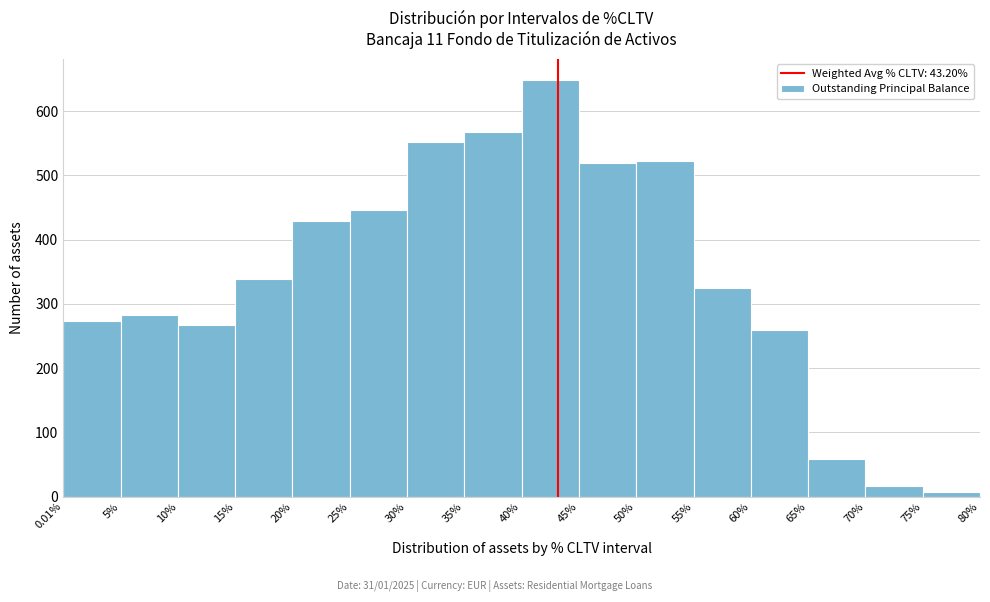

Reading left to right, transcribe this chart: for each bar, give the range it covers on the x-axis and its height. The values are not printed on the chart, so give them approximately, as read against the axis.

0.01% to 5%: 270
5% to 10%: 280
10% to 15%: 270
15% to 20%: 340
20% to 25%: 430
25% to 30%: 450
30% to 35%: 550
35% to 40%: 570
40% to 45%: 650
45% to 50%: 520
50% to 55%: 520
55% to 60%: 330
60% to 65%: 260
65% to 70%: 60
70% to 75%: 20
75% to 80%: under 10